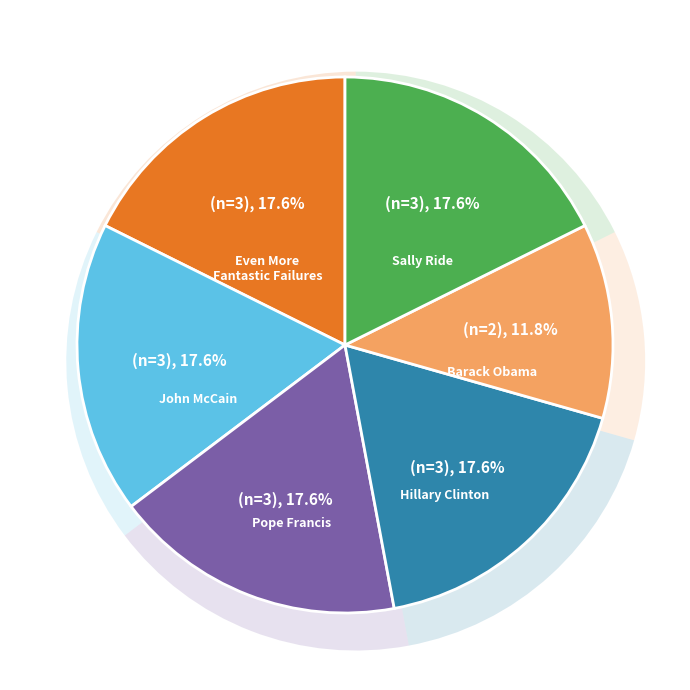

To the nearest percent, what is the difference between the Even More Fantastic Failures and Barack Obama slice percentages?

6%